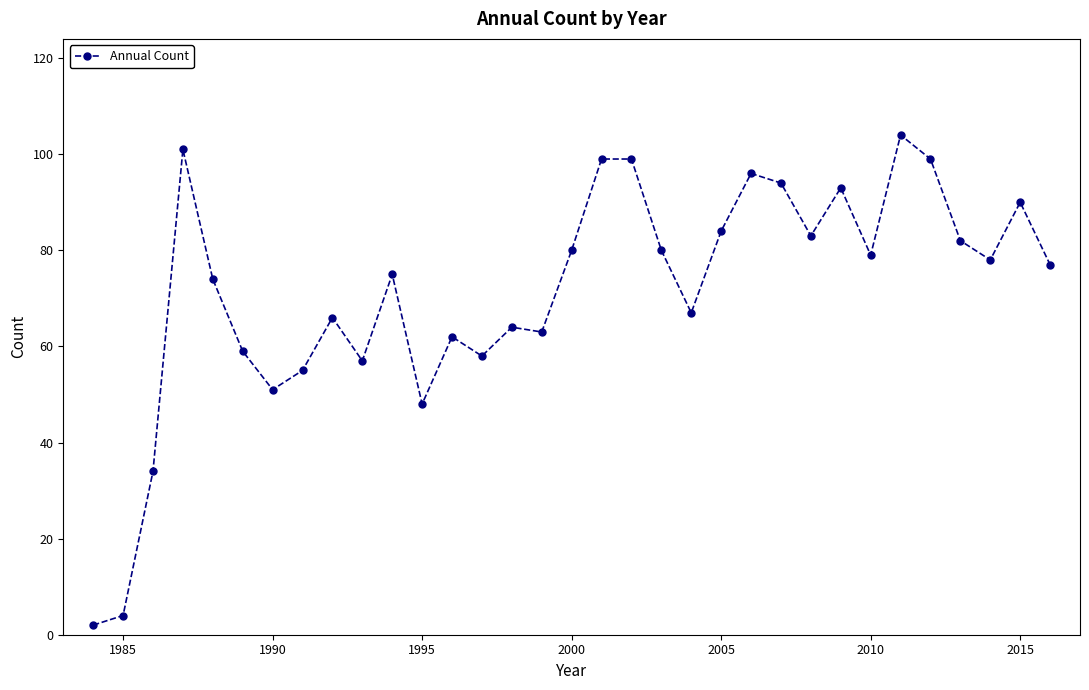

How many interior local valleys (lower than both neighbors) does the data have?

9